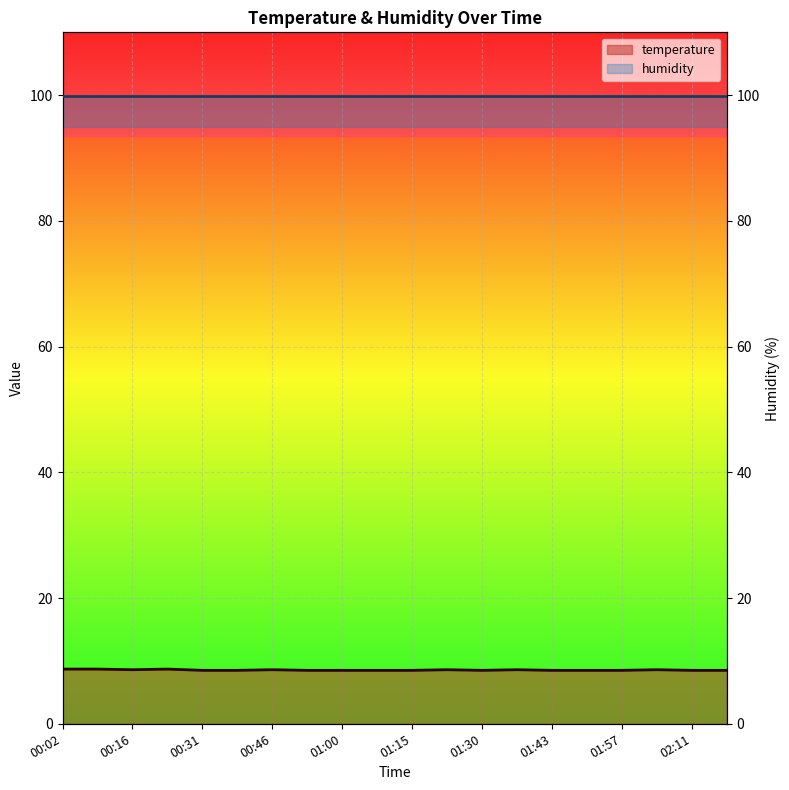

What is the change in value from 00:09 to 01:37?

-0.1